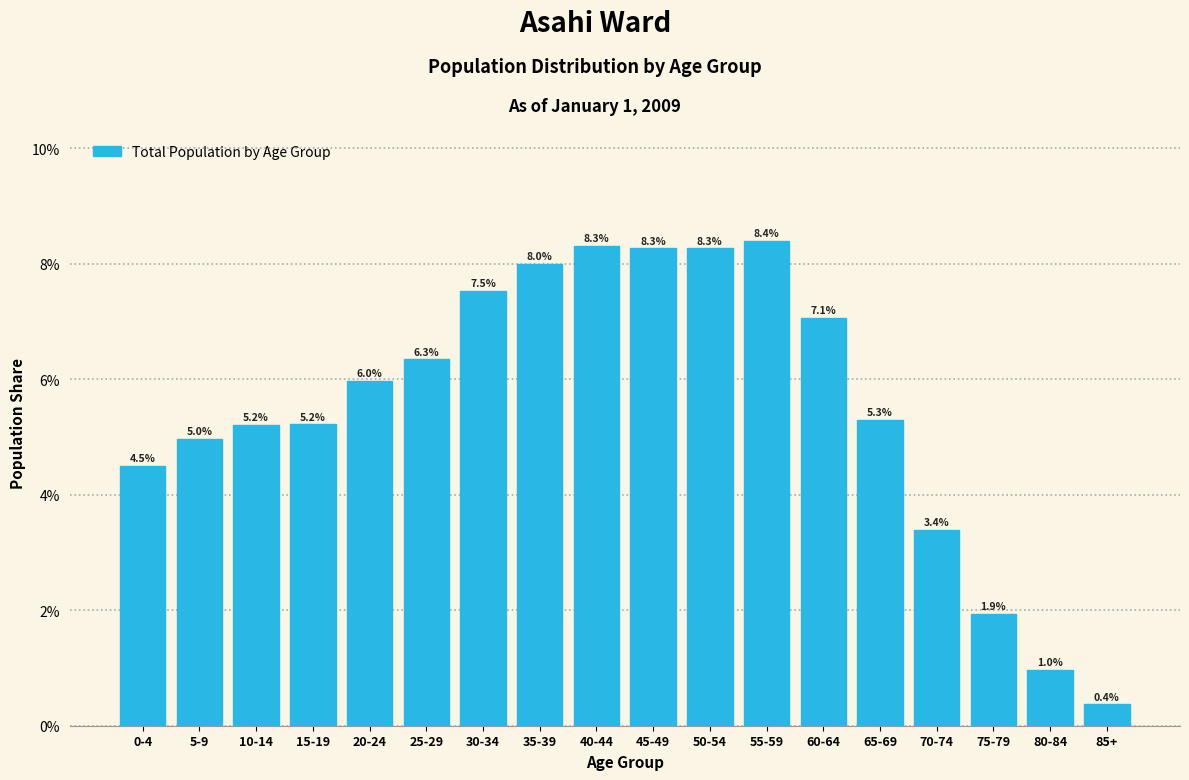

Reading left to right, extract all data points from this chart.

0-4=4.5	5-9=5.0	10-14=5.2	15-19=5.2	20-24=6.0	25-29=6.3	30-34=7.5	35-39=8.0	40-44=8.3	45-49=8.3	50-54=8.3	55-59=8.4	60-64=7.1	65-69=5.3	70-74=3.4	75-79=1.9	80-84=1.0	85+=0.4